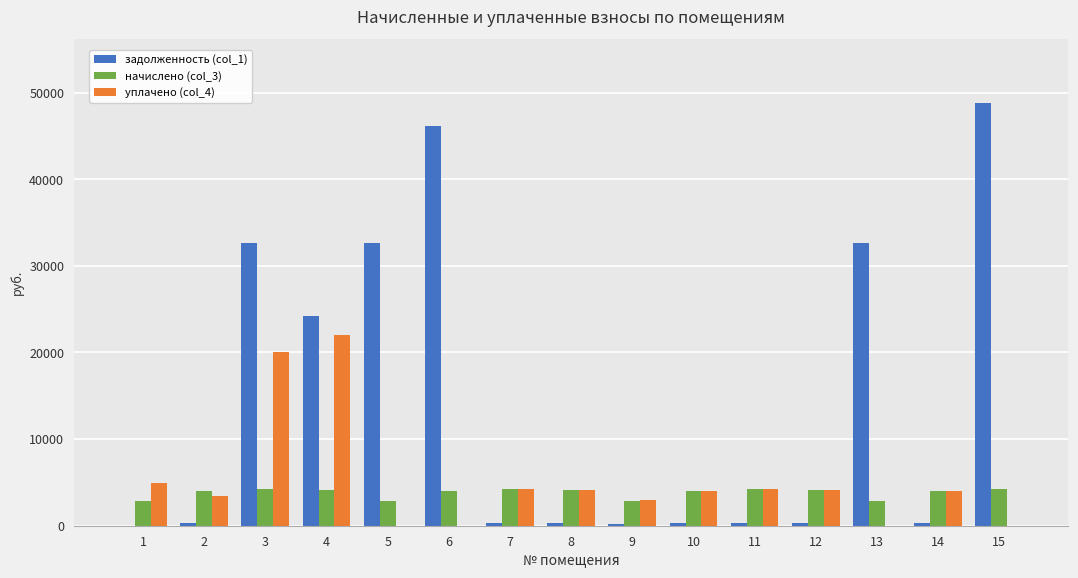

What is the sum of all задолженность (col_1) values?

219698.5